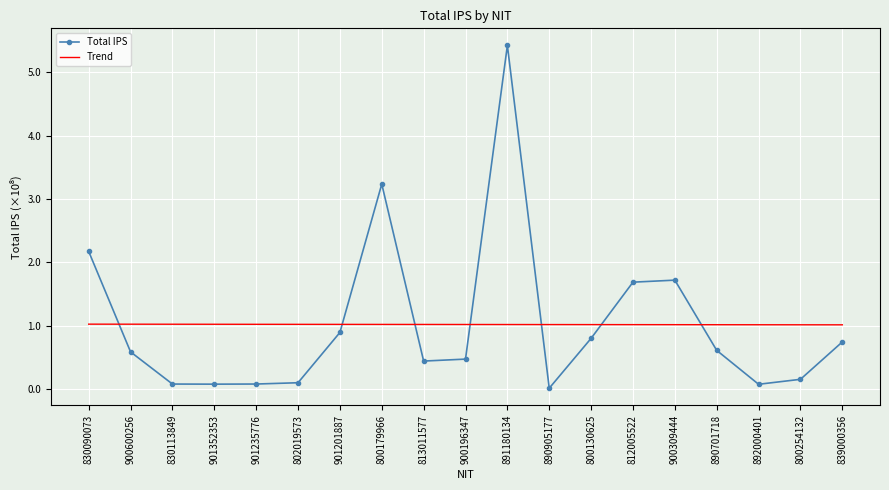

Which series has the largest range (max minus min)?

Total IPS